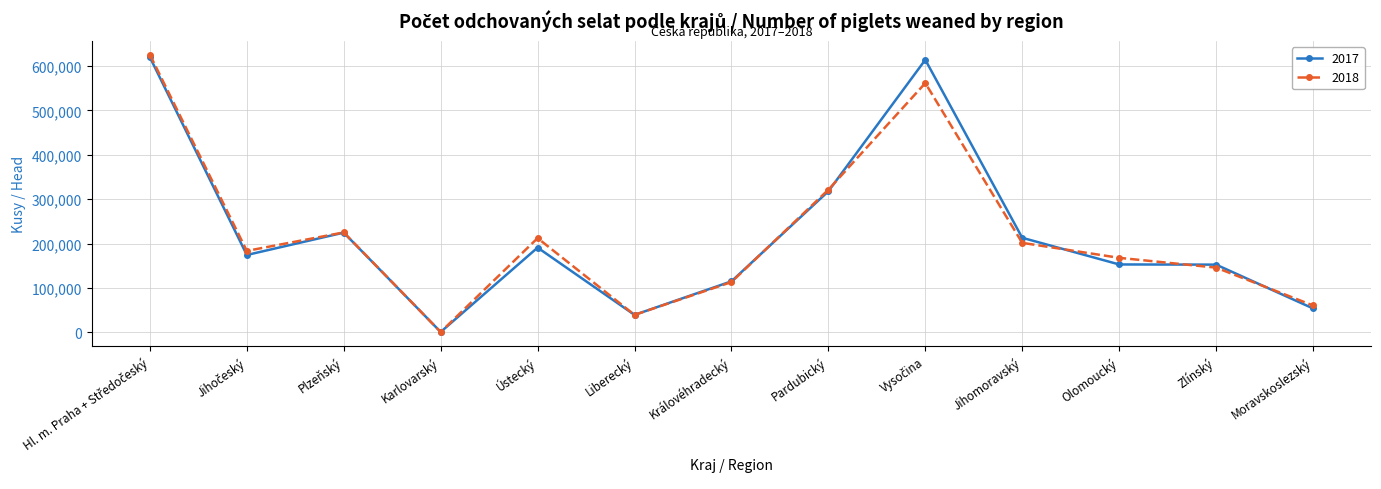

What is the label of the 8th point from the right?

Liberecký